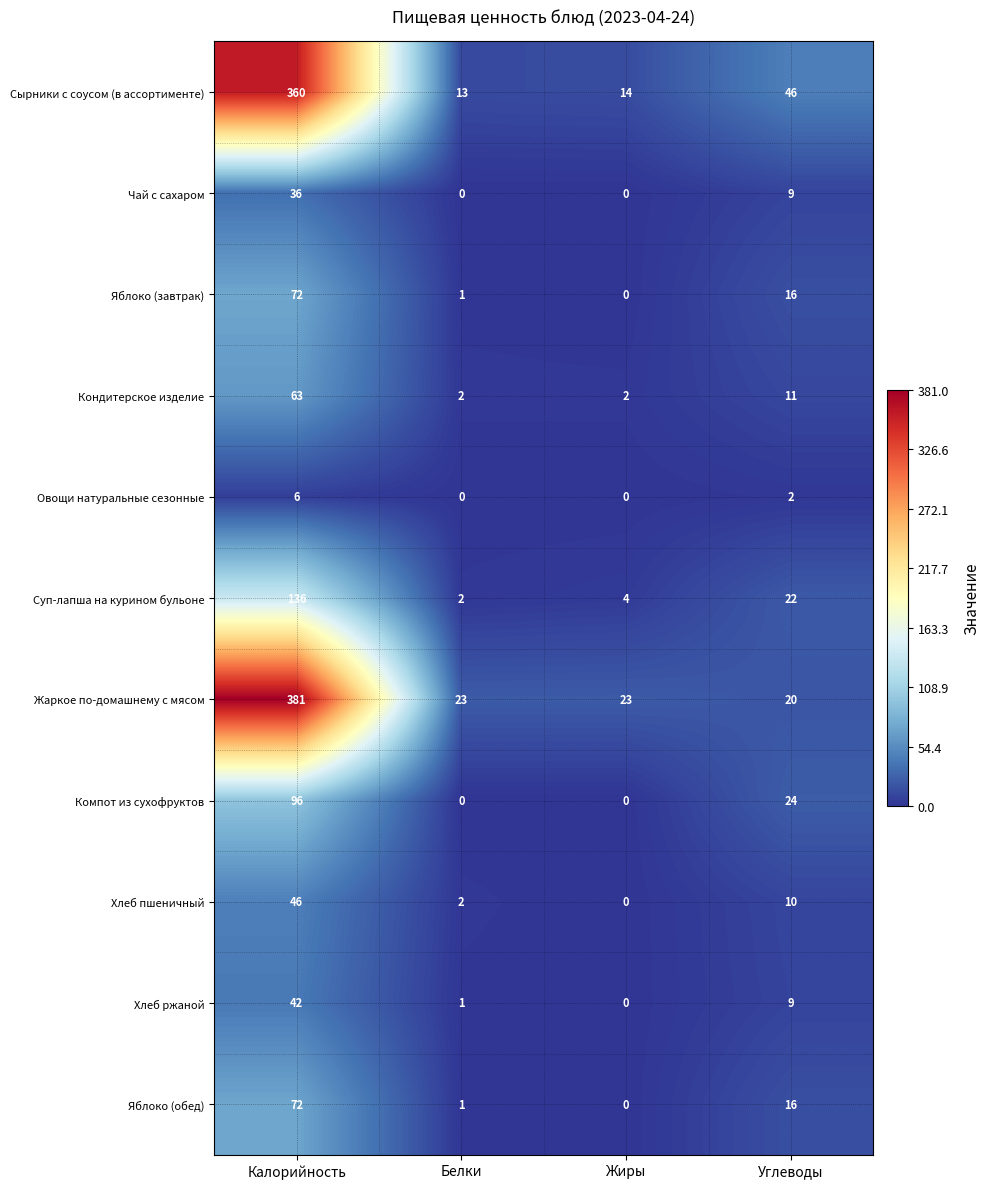

What is the difference between the highest and lowest values at Углеводы?

44